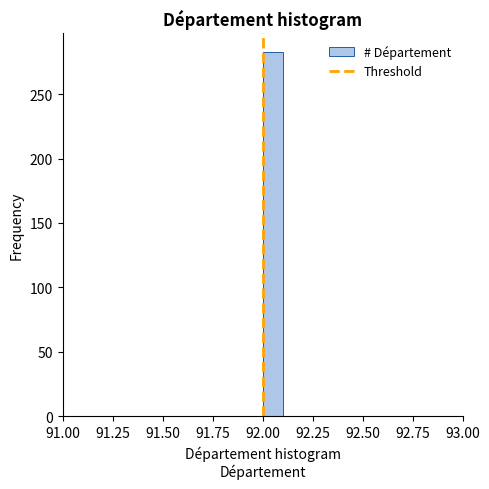

Read against the x-axis, roughly where is the centre of the tallest bar?

92.05